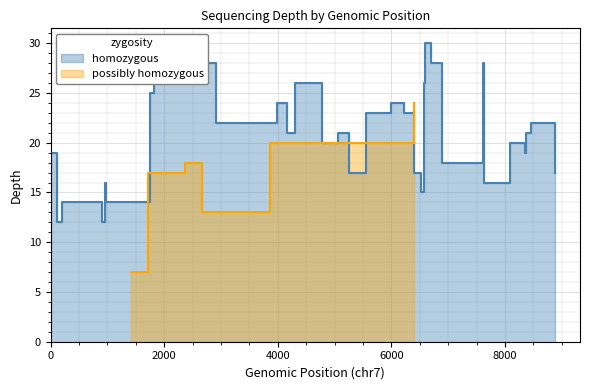

What is the ratio of the value at 2000 to the value at 6000?

1.3